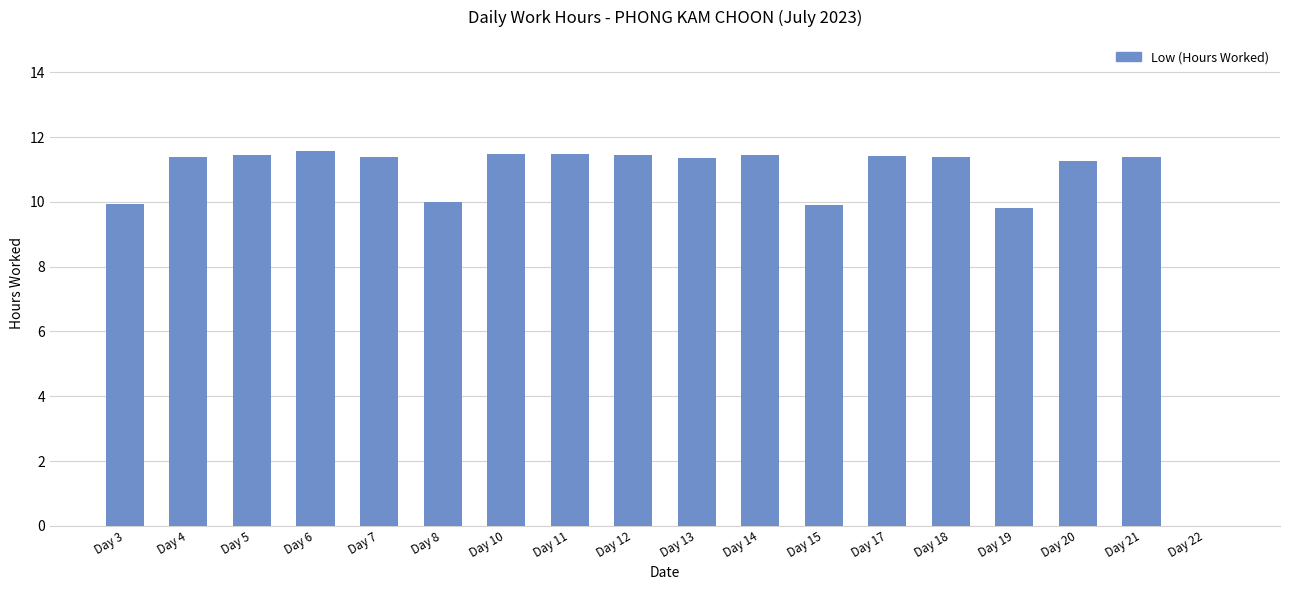

The chart shows a value of 15.4 at Day 14. True or false?

False